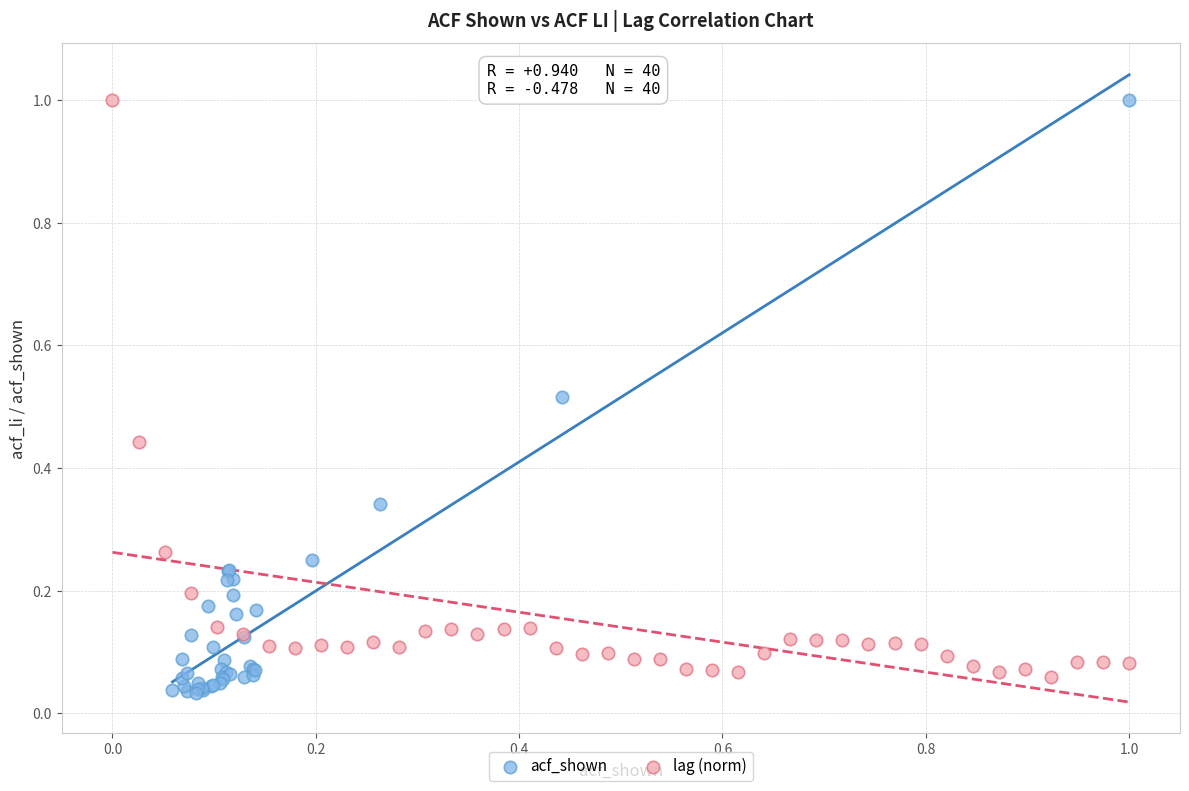

Which series has the widest spread of Y values?

acf_shown